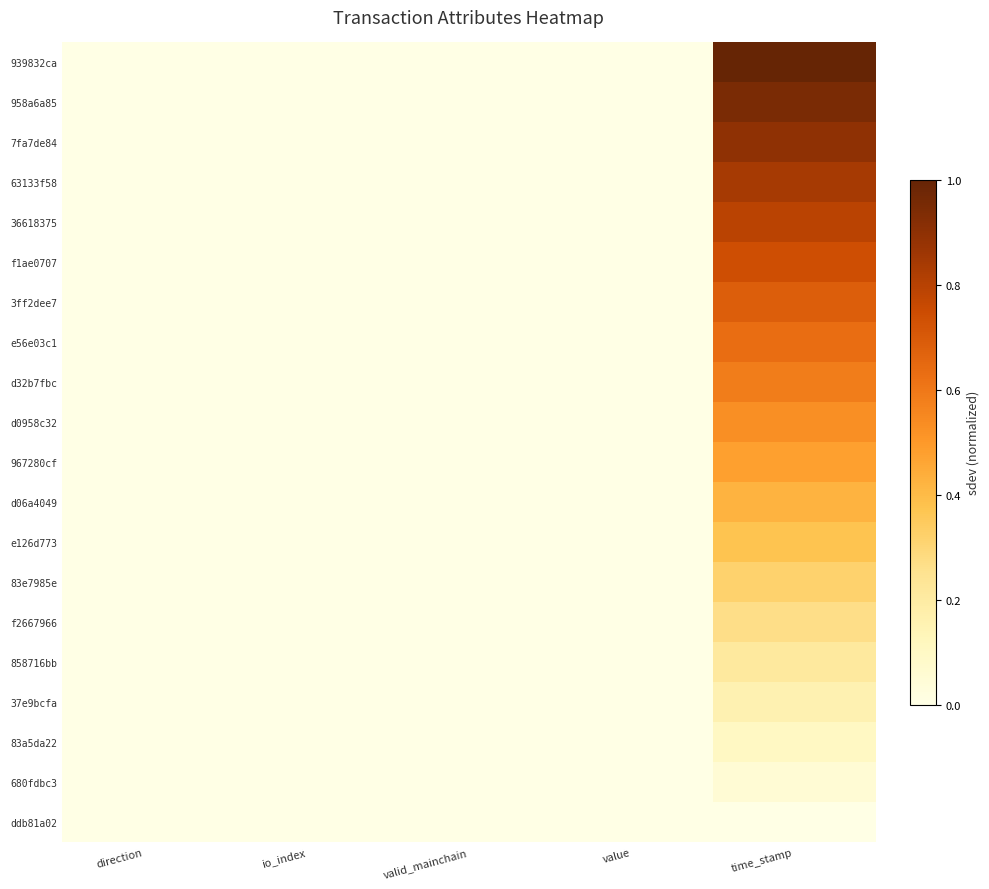

Which series has the widest spread of values?

939832ca